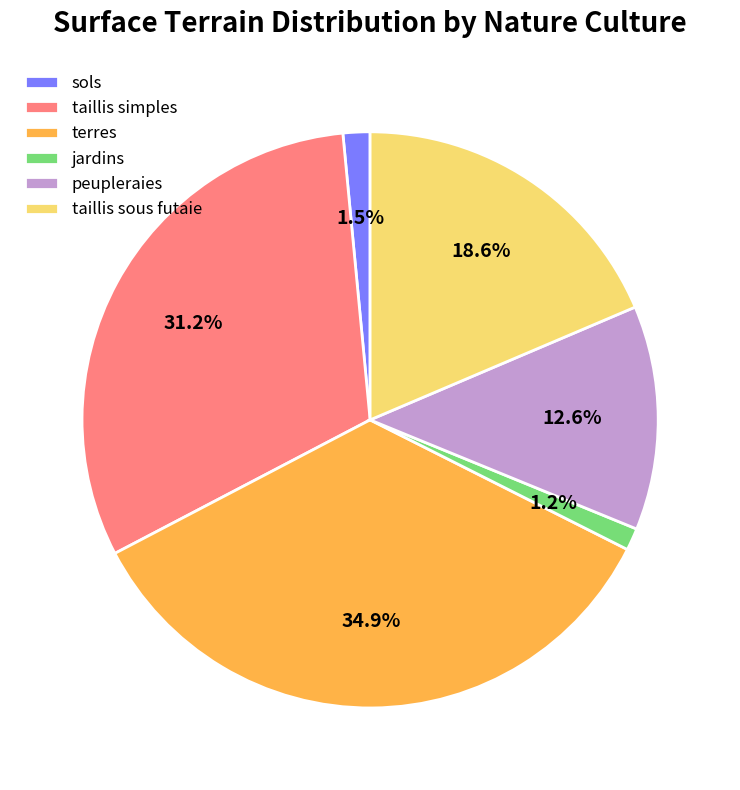

What percentage is NOT represented by jardins?

98.8%